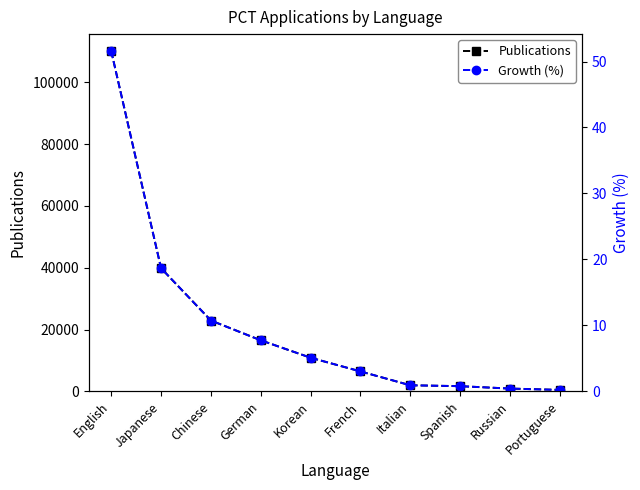

What is the spread (max minus min) of values at Japanese?

39829.3